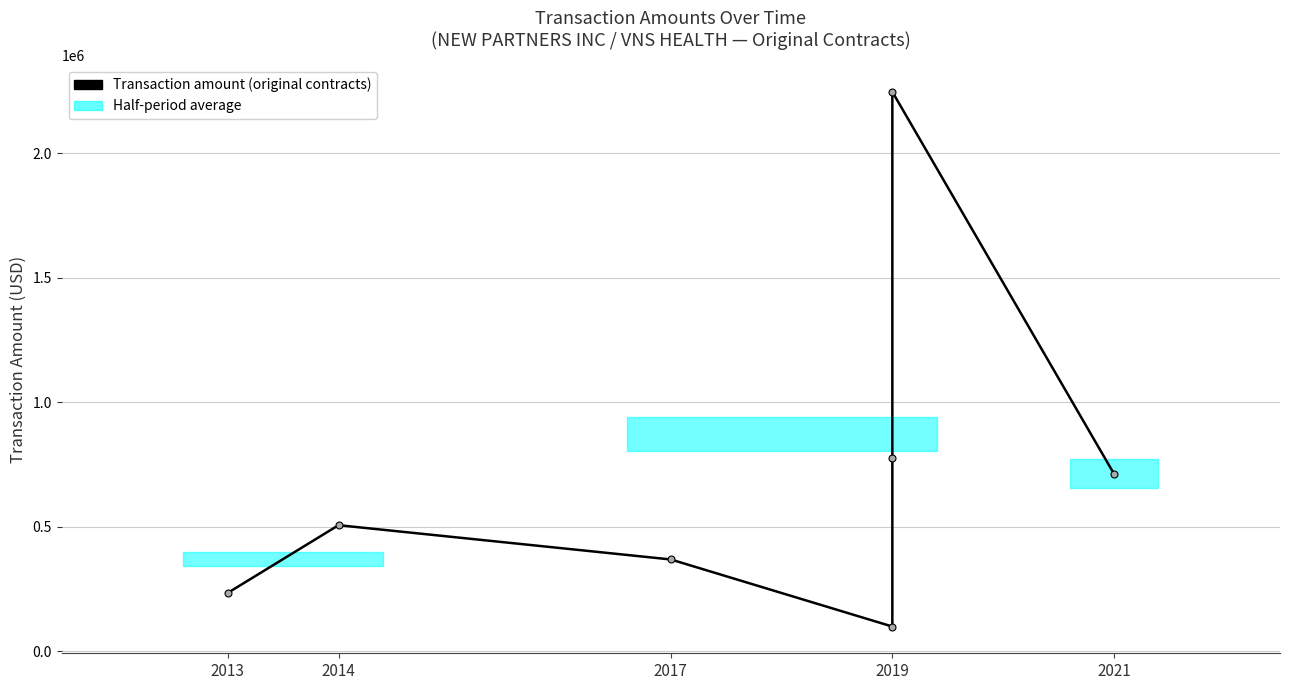

What is the minimum value shown in the chart?

100000